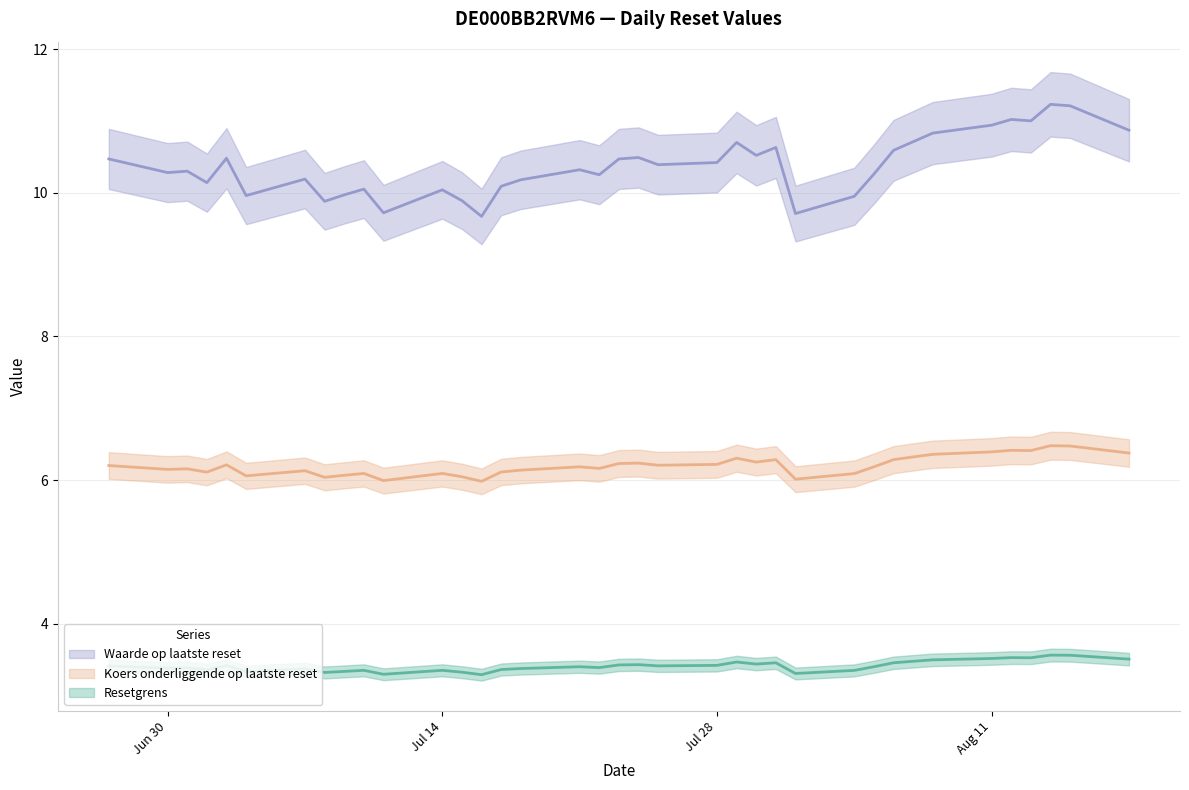

Reading left to right, transcribe all the data shown in this chart.

Resetgrens: 2025-08-18=3.5	2025-08-15=3.6	2025-08-14=3.6	2025-08-13=3.5	2025-08-12=3.5	2025-08-11=3.5	2025-08-08=3.5	2025-08-07=3.5	2025-08-06=3.5	2025-08-05=3.4	2025-08-04=3.4	2025-08-01=3.3	2025-07-31=3.5	2025-07-30=3.4	2025-07-29=3.5	2025-07-28=3.4	2025-07-25=3.4	2025-07-24=3.4	2025-07-23=3.4	2025-07-22=3.4	2025-07-21=3.4	2025-07-18=3.4	2025-07-17=3.4	2025-07-16=3.3	2025-07-15=3.3	2025-07-14=3.4	2025-07-11=3.3	2025-07-10=3.4	2025-07-09=3.3	2025-07-08=3.3	2025-07-07=3.4	2025-07-04=3.3	2025-07-03=3.4	2025-07-02=3.4	2025-07-01=3.4	2025-06-30=3.4	2025-06-27=3.4
Koers onderliggende op laatste reset: 2025-08-18=6.4	2025-08-15=6.5	2025-08-14=6.5	2025-08-13=6.4	2025-08-12=6.4	2025-08-11=6.4	2025-08-08=6.4	2025-08-07=6.3	2025-08-06=6.3	2025-08-05=6.2	2025-08-04=6.1	2025-08-01=6.0	2025-07-31=6.3	2025-07-30=6.2	2025-07-29=6.3	2025-07-28=6.2	2025-07-25=6.2	2025-07-24=6.2	2025-07-23=6.2	2025-07-22=6.2	2025-07-21=6.2	2025-07-18=6.1	2025-07-17=6.1	2025-07-16=6.0	2025-07-15=6.0	2025-07-14=6.1	2025-07-11=6.0	2025-07-10=6.1	2025-07-09=6.1	2025-07-08=6.0	2025-07-07=6.1	2025-07-04=6.1	2025-07-03=6.2	2025-07-02=6.1	2025-07-01=6.2	2025-06-30=6.1	2025-06-27=6.2
Waarde op laatste reset: 2025-08-18=10.9	2025-08-15=11.2	2025-08-14=11.2	2025-08-13=11.0	2025-08-12=11.0	2025-08-11=10.9	2025-08-08=10.8	2025-08-07=10.7	2025-08-06=10.6	2025-08-05=10.3	2025-08-04=9.9	2025-08-01=9.7	2025-07-31=10.6	2025-07-30=10.5	2025-07-29=10.7	2025-07-28=10.4	2025-07-25=10.4	2025-07-24=10.5	2025-07-23=10.5	2025-07-22=10.2	2025-07-21=10.3	2025-07-18=10.2	2025-07-17=10.1	2025-07-16=9.7	2025-07-15=9.9	2025-07-14=10.0	2025-07-11=9.7	2025-07-10=10.1	2025-07-09=10.0	2025-07-08=9.9	2025-07-07=10.2	2025-07-04=10.0	2025-07-03=10.5	2025-07-02=10.1	2025-07-01=10.3	2025-06-30=10.3	2025-06-27=10.5